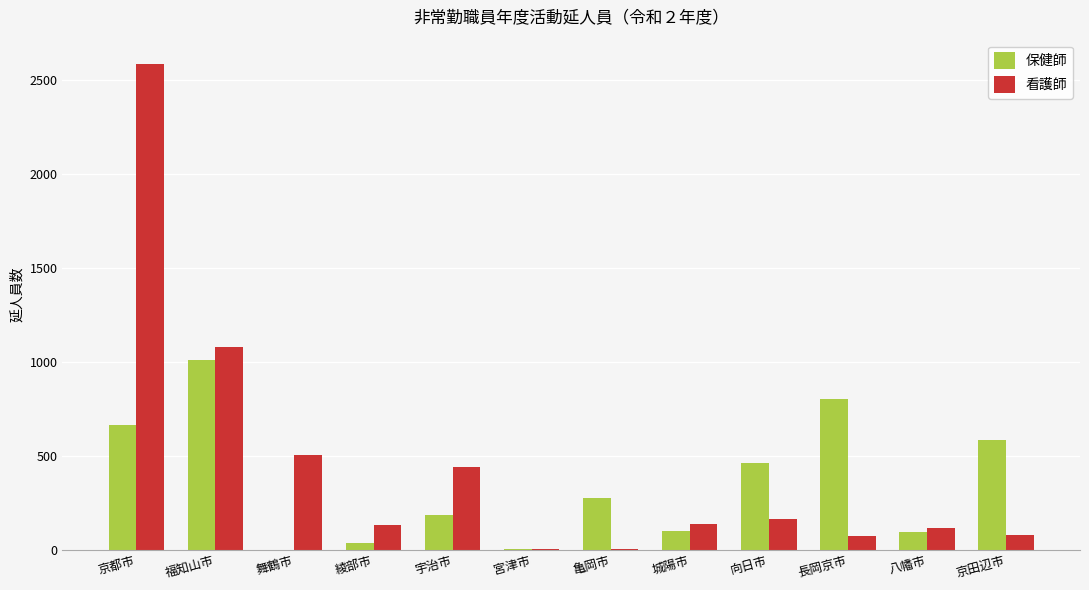

Where is 看護師 nearest to the value 1292?

福知山市